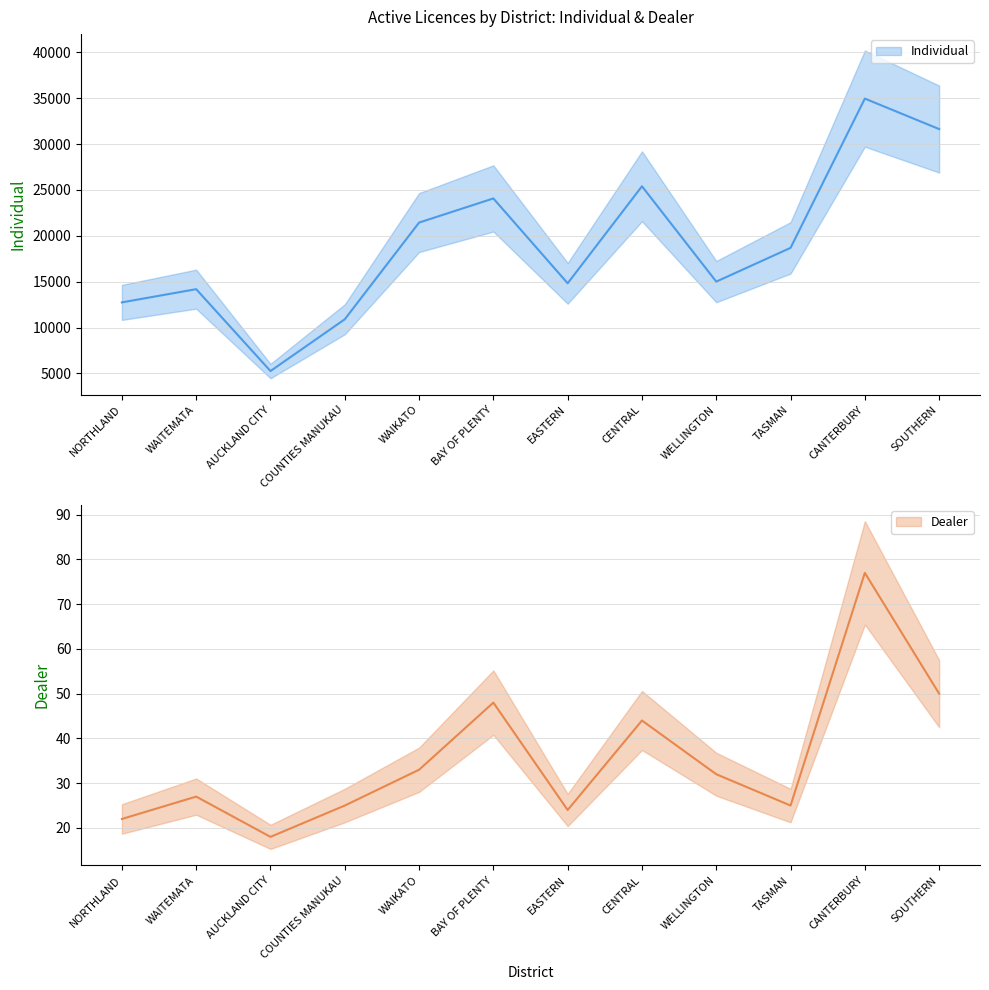

What is the sum of the Individual values at AUCKLAND CITY and BAY OF PLENTY?

29324